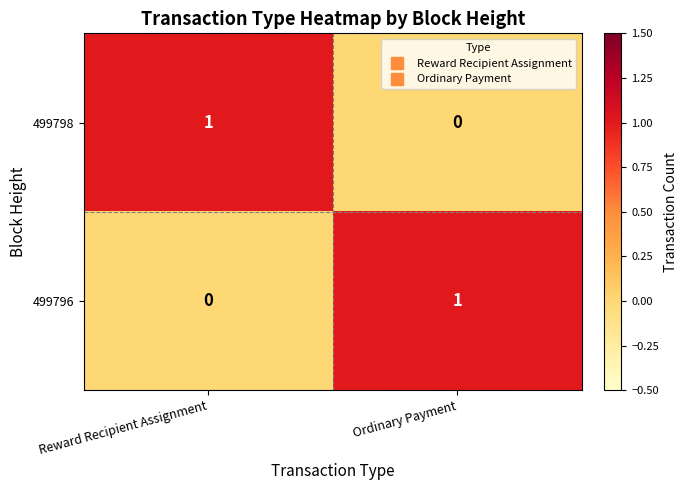

List the labels in order of 499796 value, largest first.

Ordinary Payment, Reward Recipient Assignment